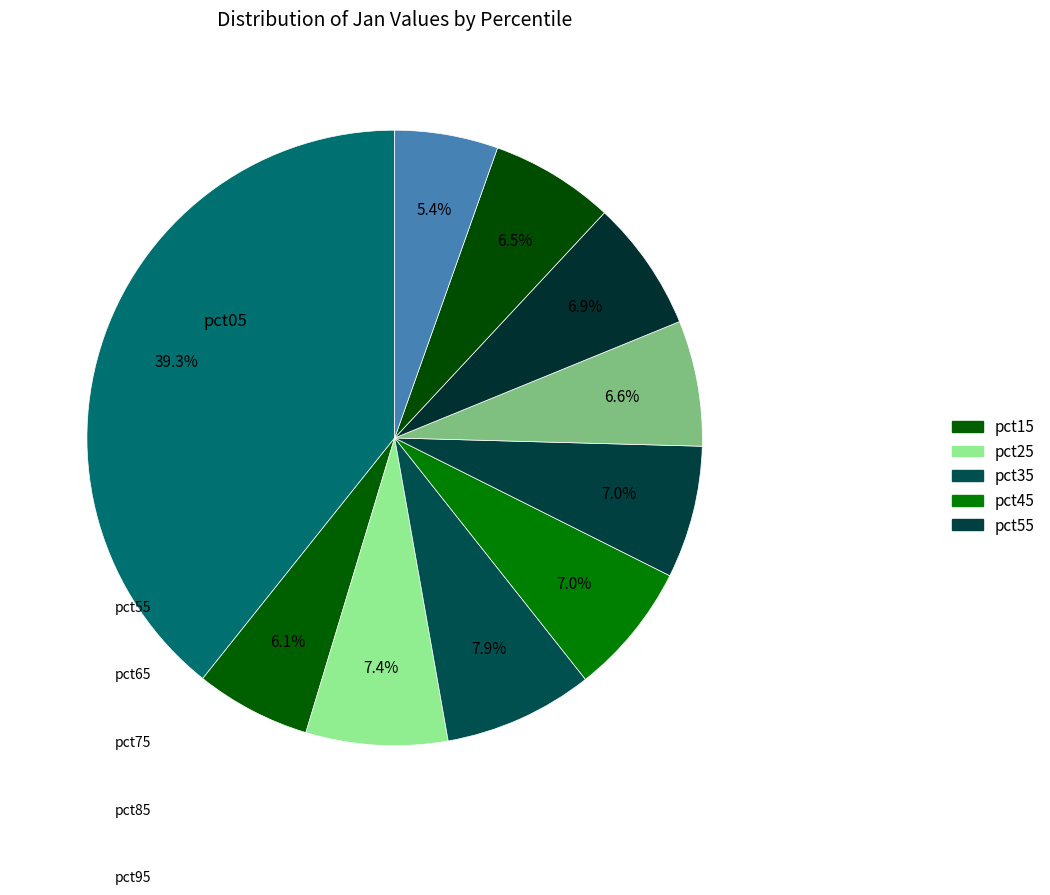

How many segments does this pie chart have?

10